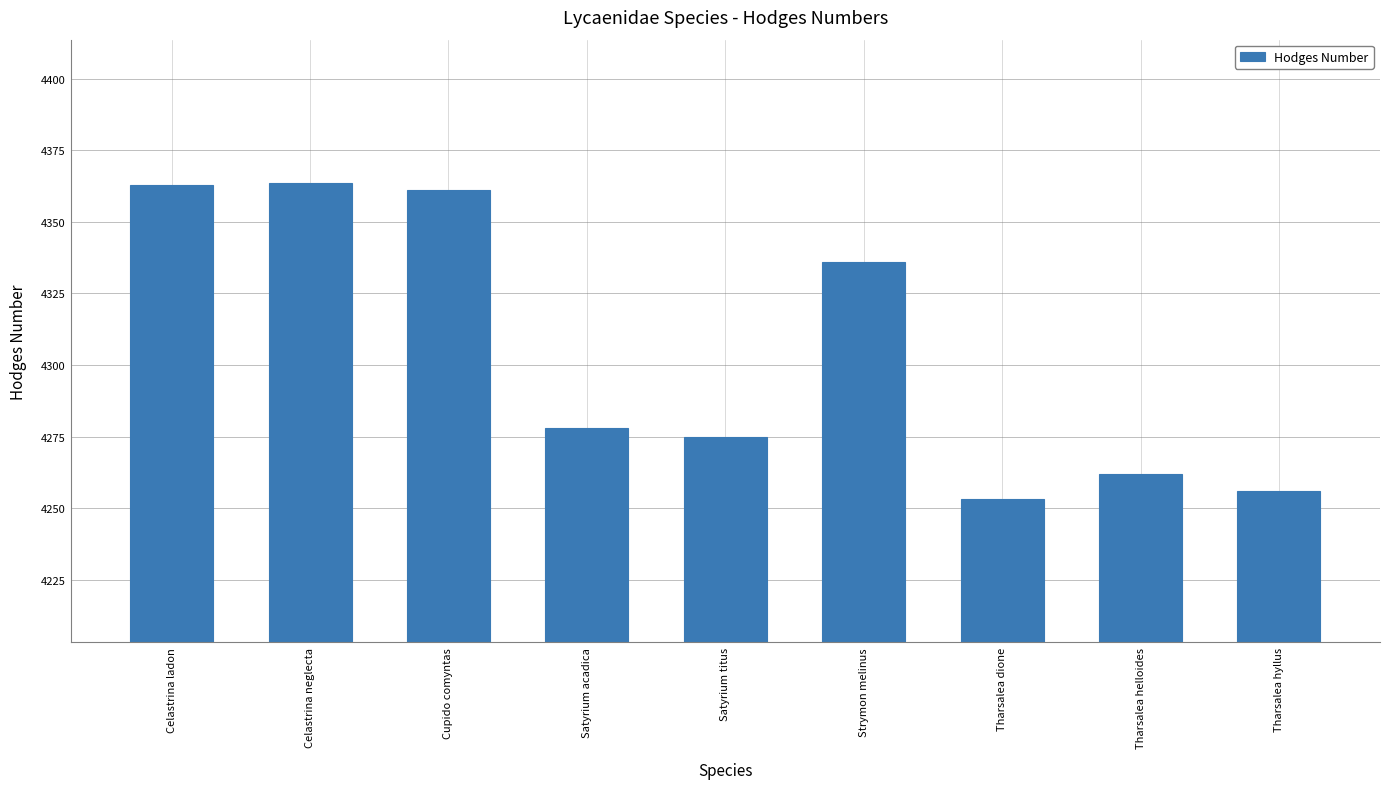

What is the difference between the maximum and minimum values?

110.6